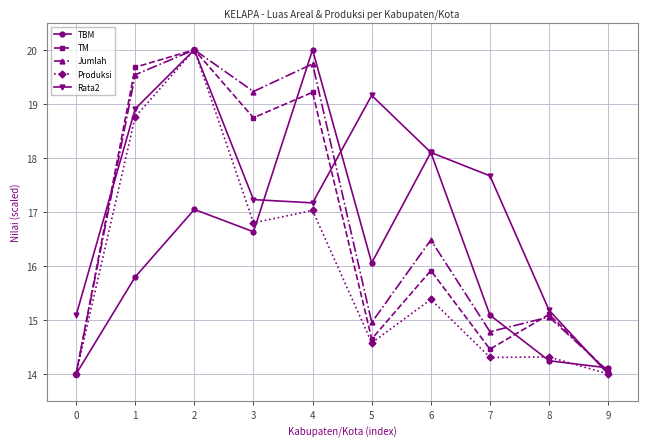

What is the total value across all series at 2?

97.0